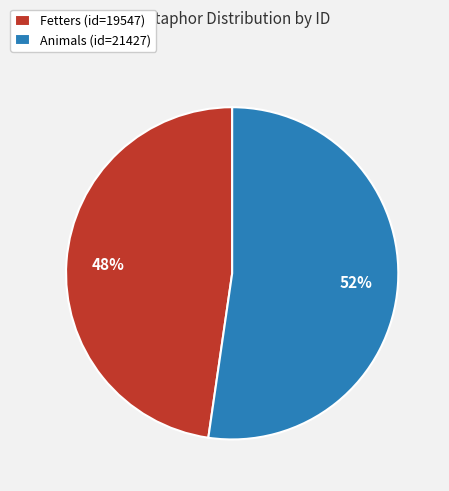

The Animals slice represents 58% of the pie. True or false?

False